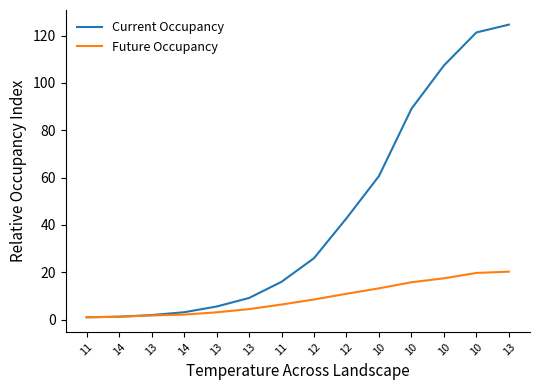

Reading left to right, list all the values displayed in this chart.

Current Occupancy: 1.0	1.2	1.9	3.1	5.5	9.1	16.0	26.0	42.8	60.7	89.1	107.4	121.3	124.6
Future Occupancy: 1.0	1.2	1.8	2.1	3.1	4.4	6.4	8.5	10.9	13.2	15.8	17.5	19.7	20.3